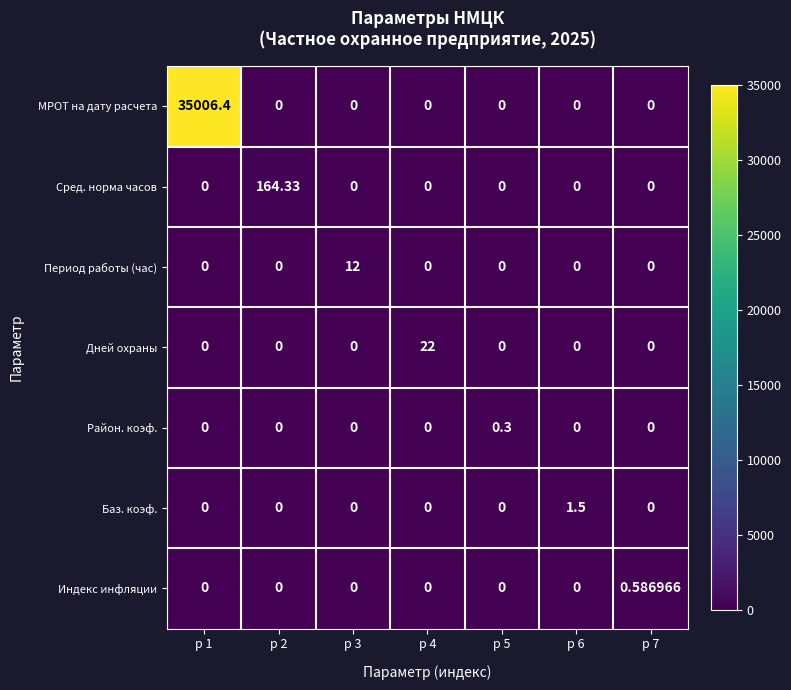

List the series in order of their peak value, lowest first.

Район. коэф., Индекс инфляции, Баз. коэф., Период работы (час), Дней охраны, Сред. норма часов, МРОТ на дату расчета